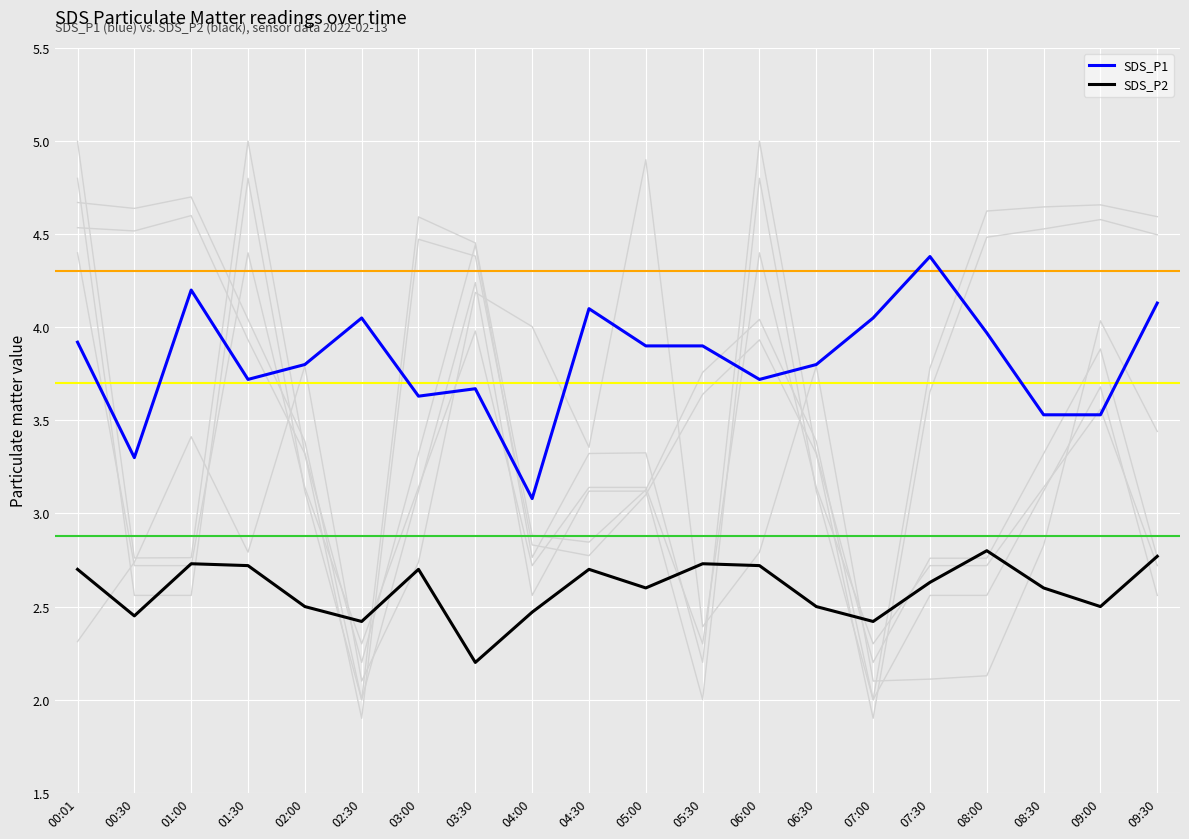

What are all the series names shown in the legend?

SDS_P1, SDS_P2